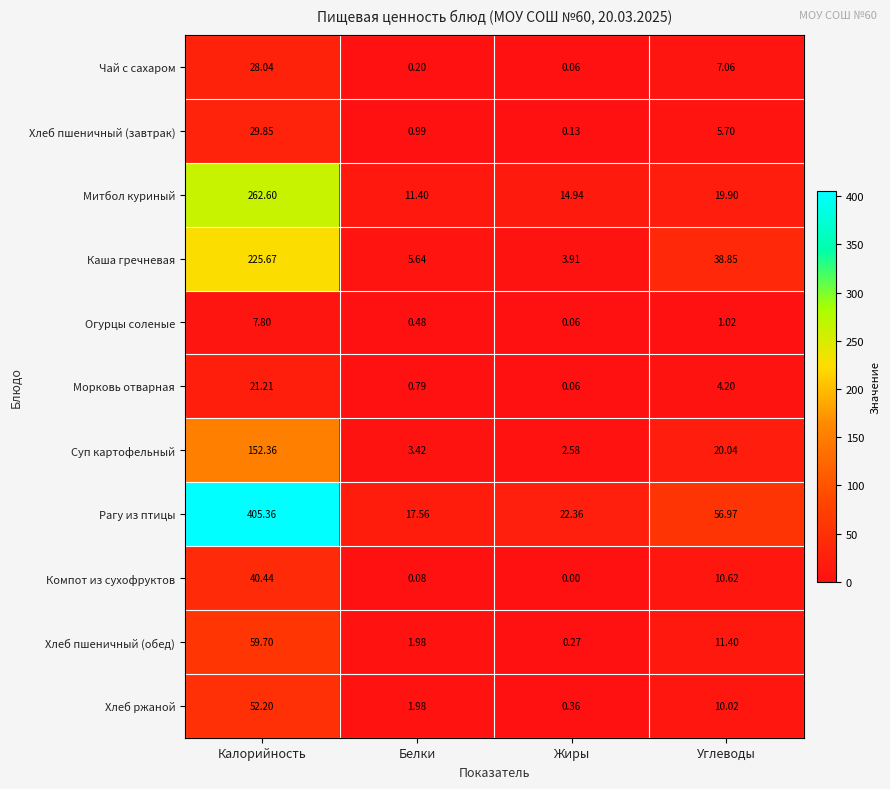

At which label does Морковь отварная first exceed 4?

Калорийность